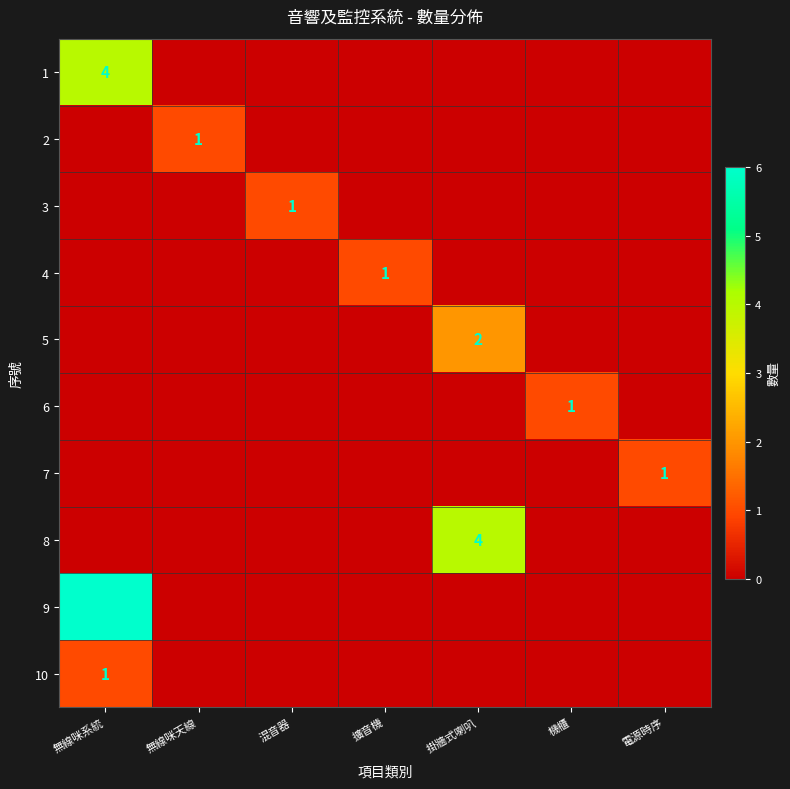

Which category has the lowest value across all series?

無線咪天線